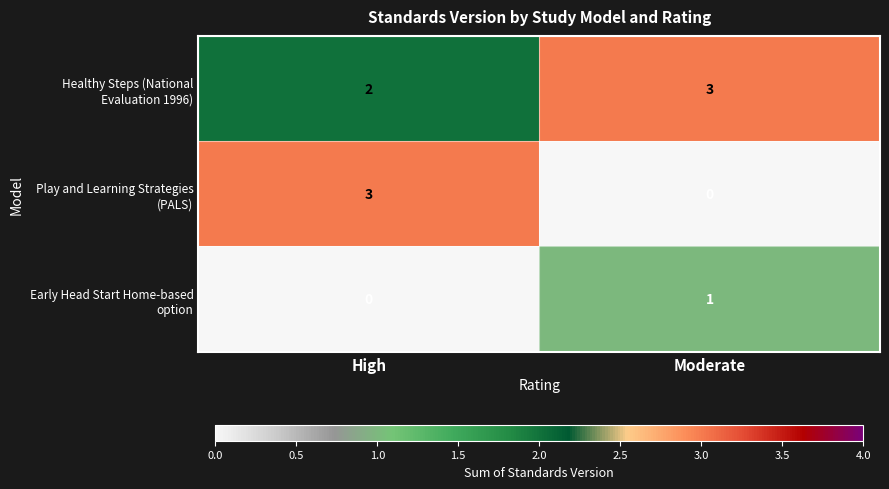

At which category is the sum across all series the highest?

High